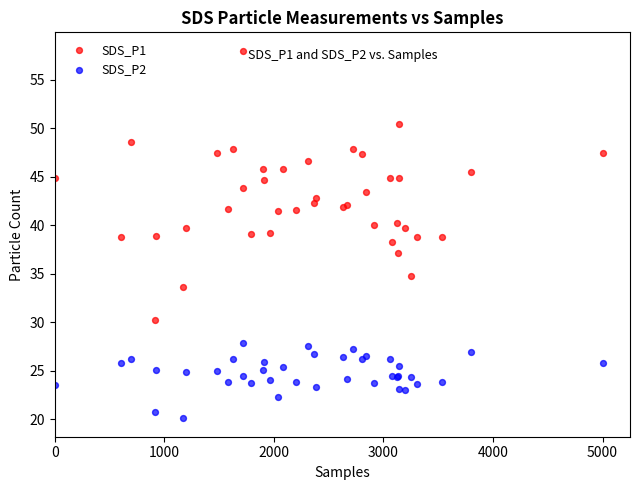

Which series contains the highest Y value?

SDS_P1